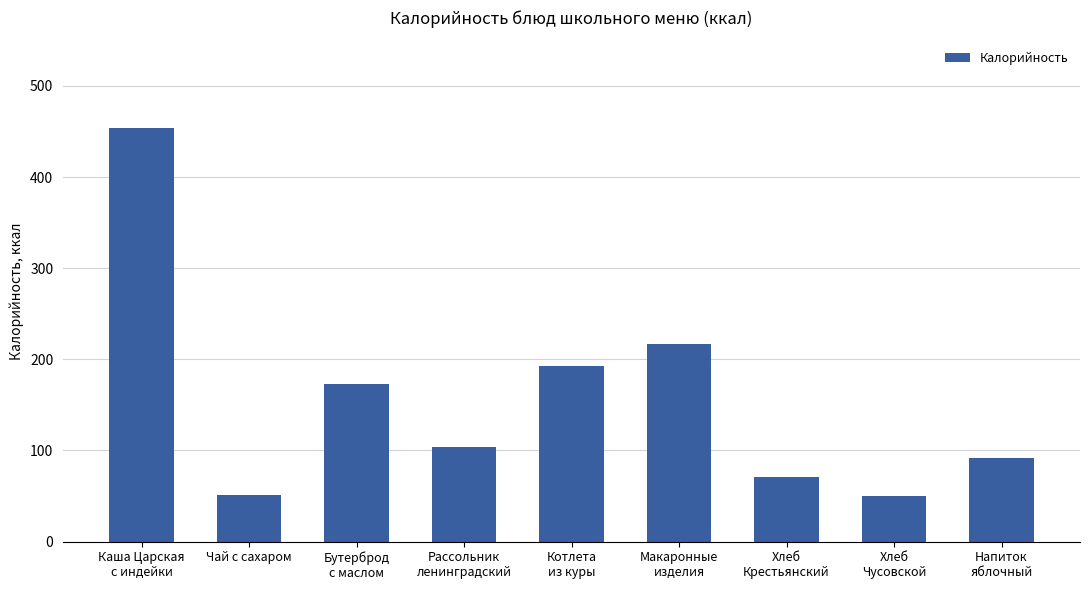

What is the smallest value displayed?

49.6